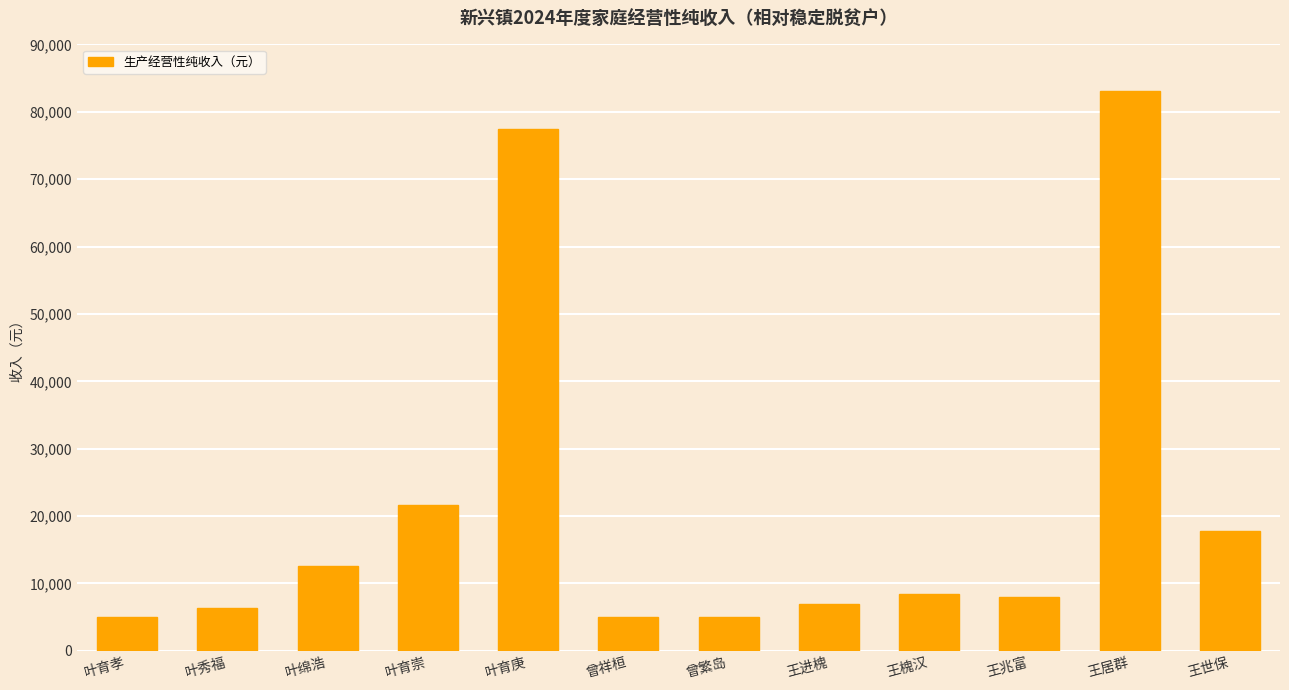

Where does the data first go above 8502?

叶绵浩